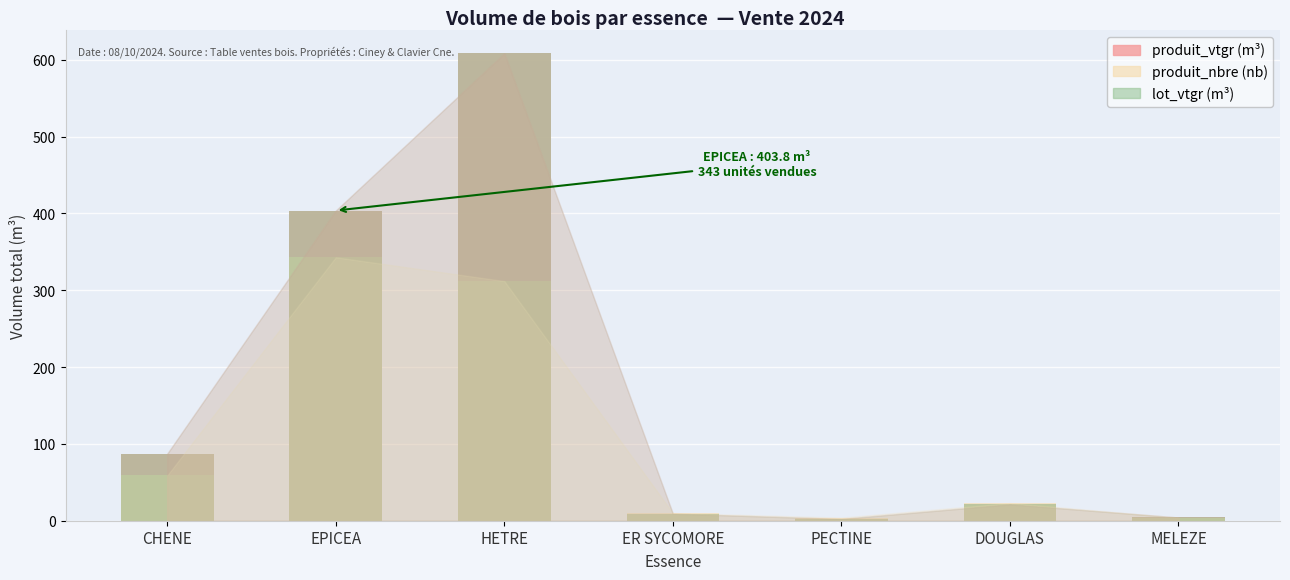

What is the difference between the highest and lowest values at DOUGLAS?

1.7